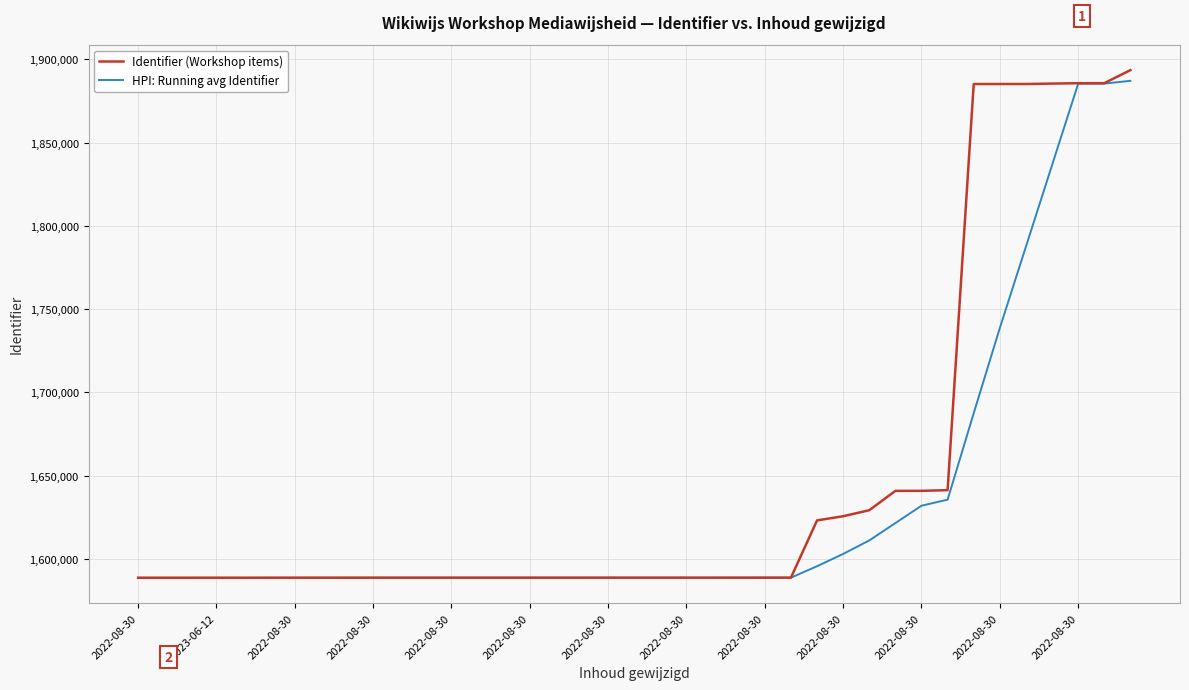

Which series has the largest total across all categories?

Identifier (Workshop items)